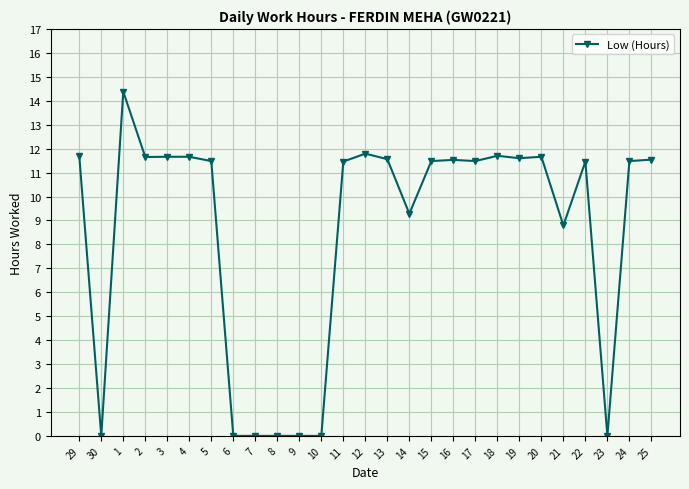

The chart shows a value of -6.4 at 6. True or false?

False